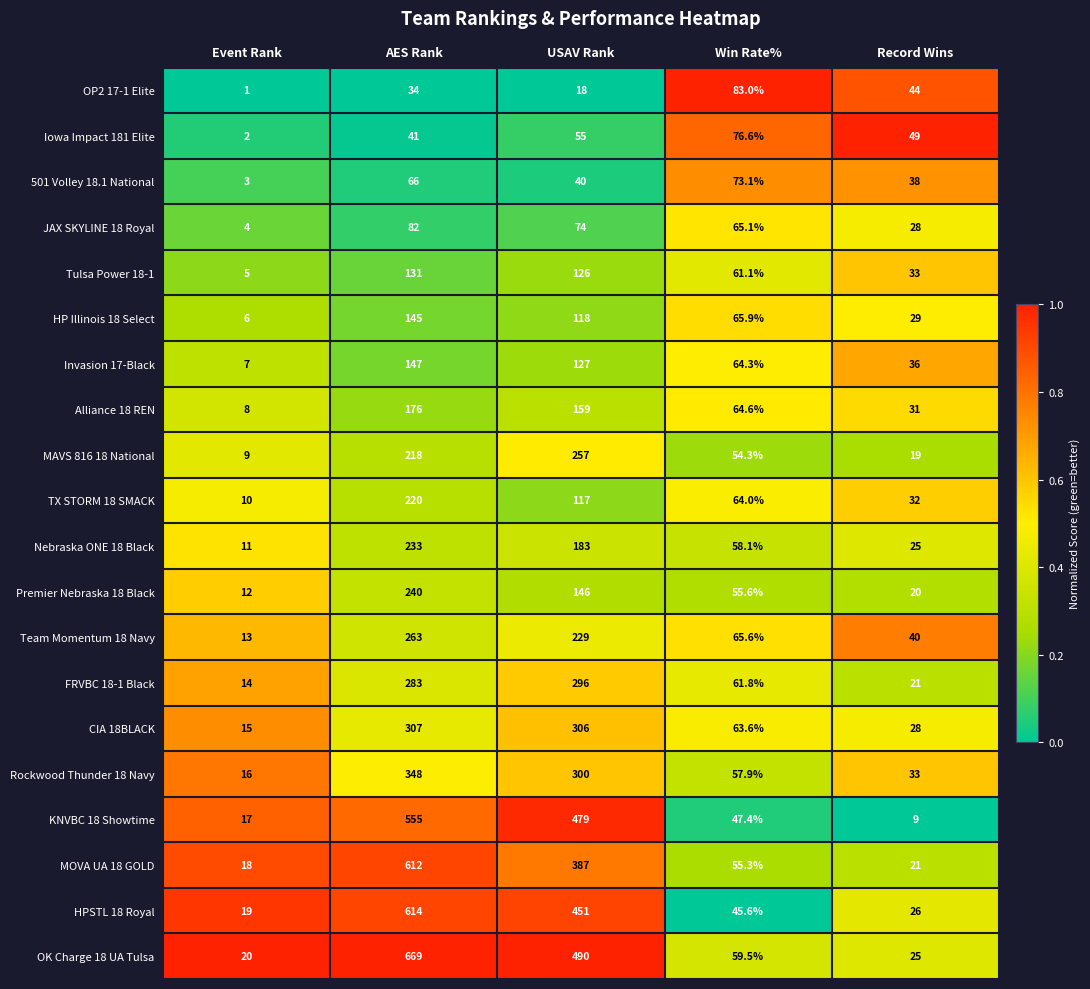

How many data points does each series have?

5